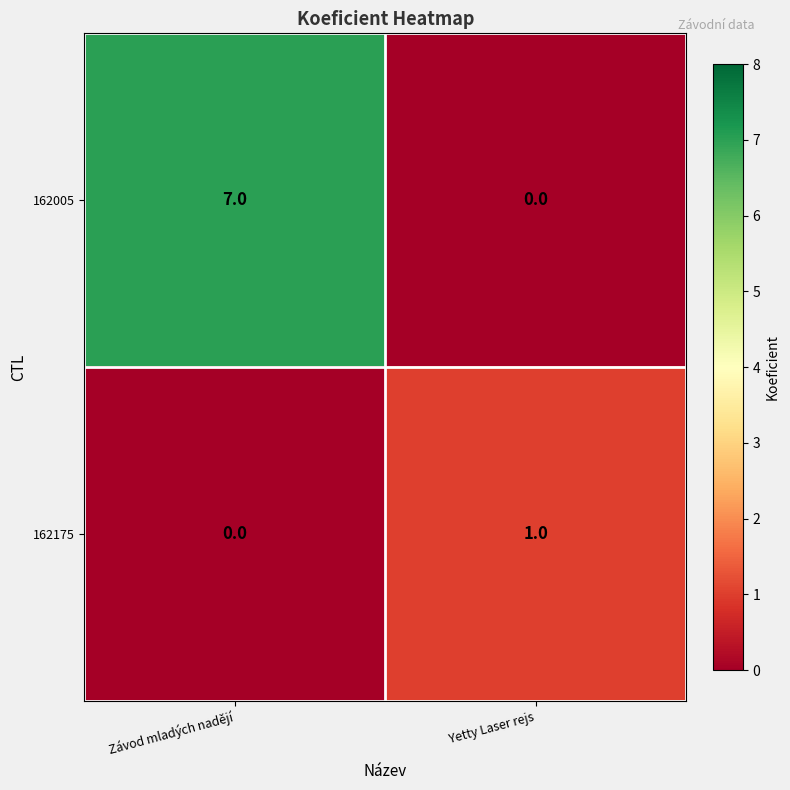

What is the total value across all series at Závod mladých nadějí?

7